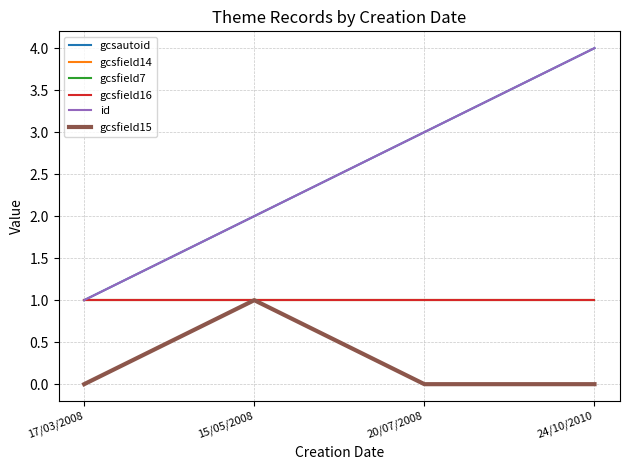

What is the lowest value of the gcsautoid series?

1